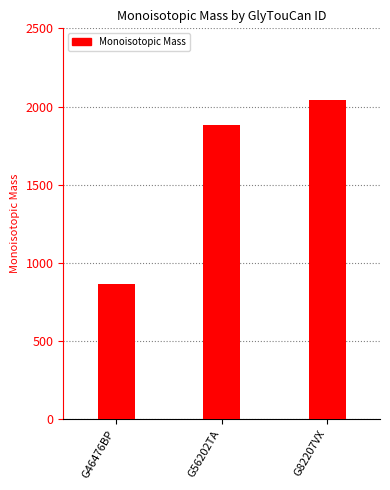

What is the sum of all values?

4791.7